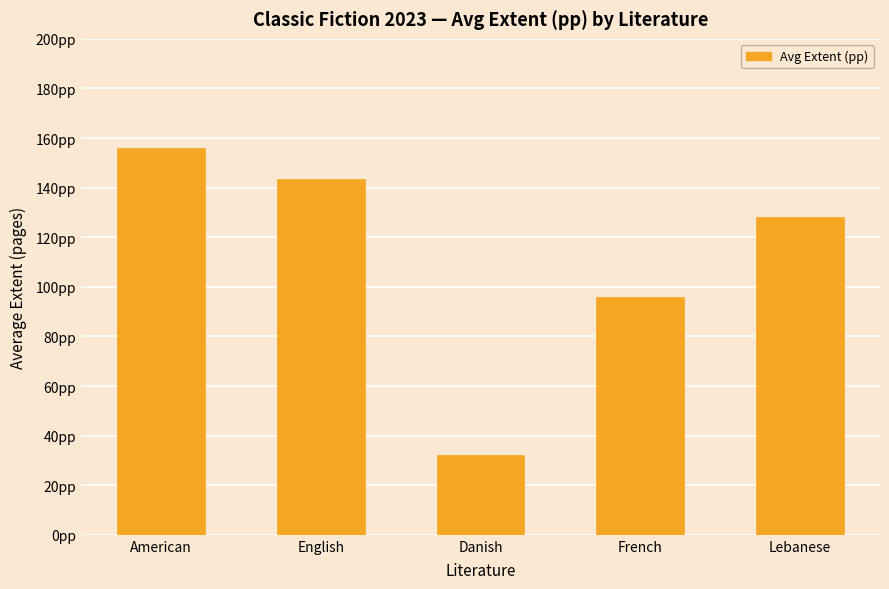

At which label does the data first exceed 128?

American